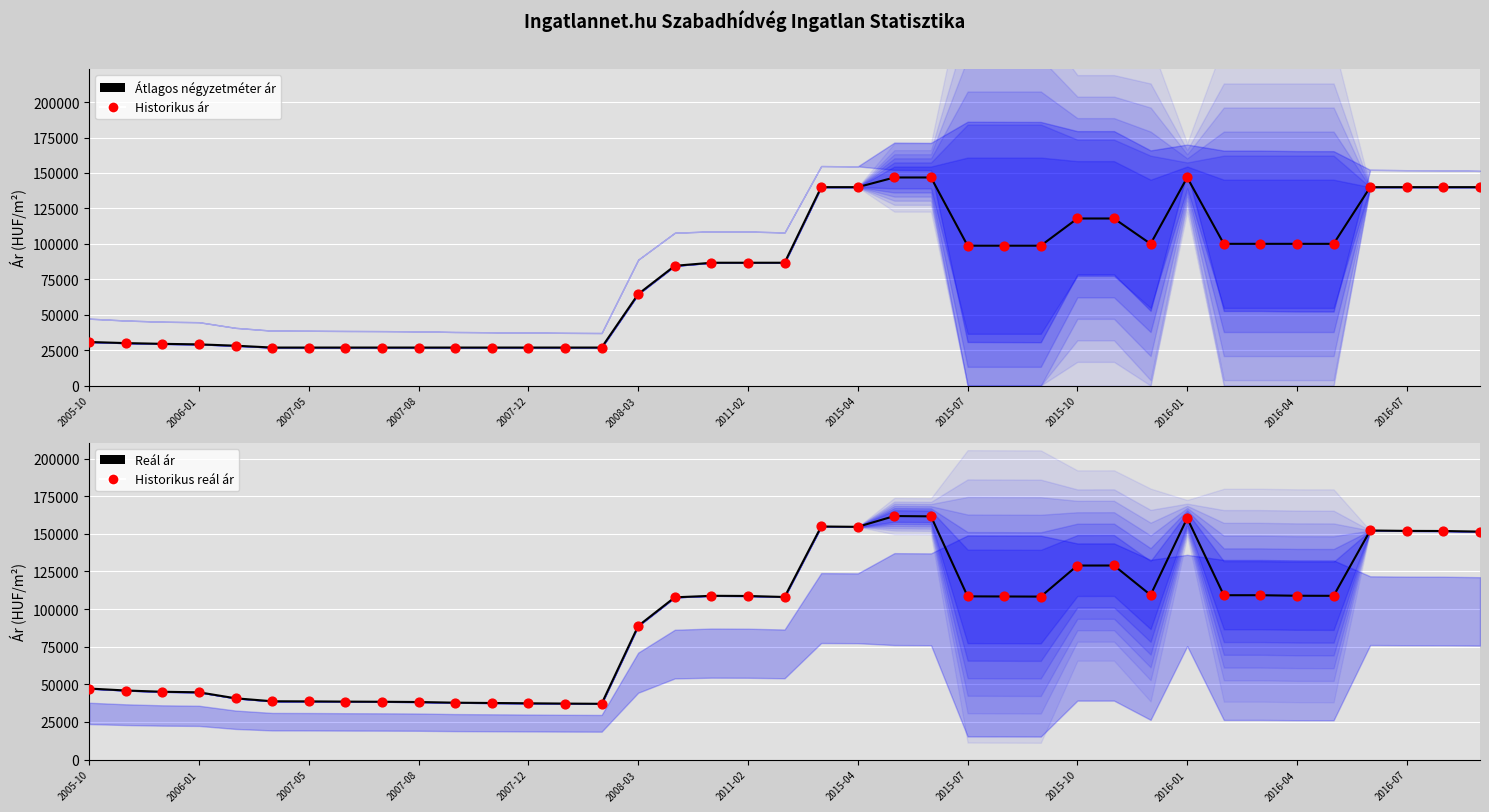

Which series has the largest Y range (max minus min)?

Reál ár